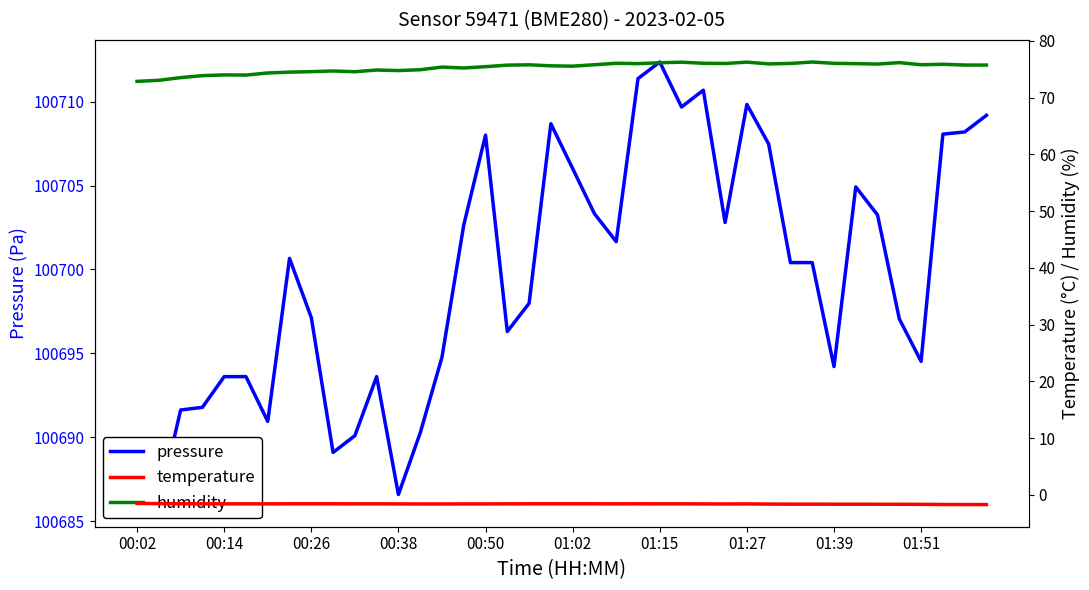

True or false: pressure and humidity intersect in this chart.

False